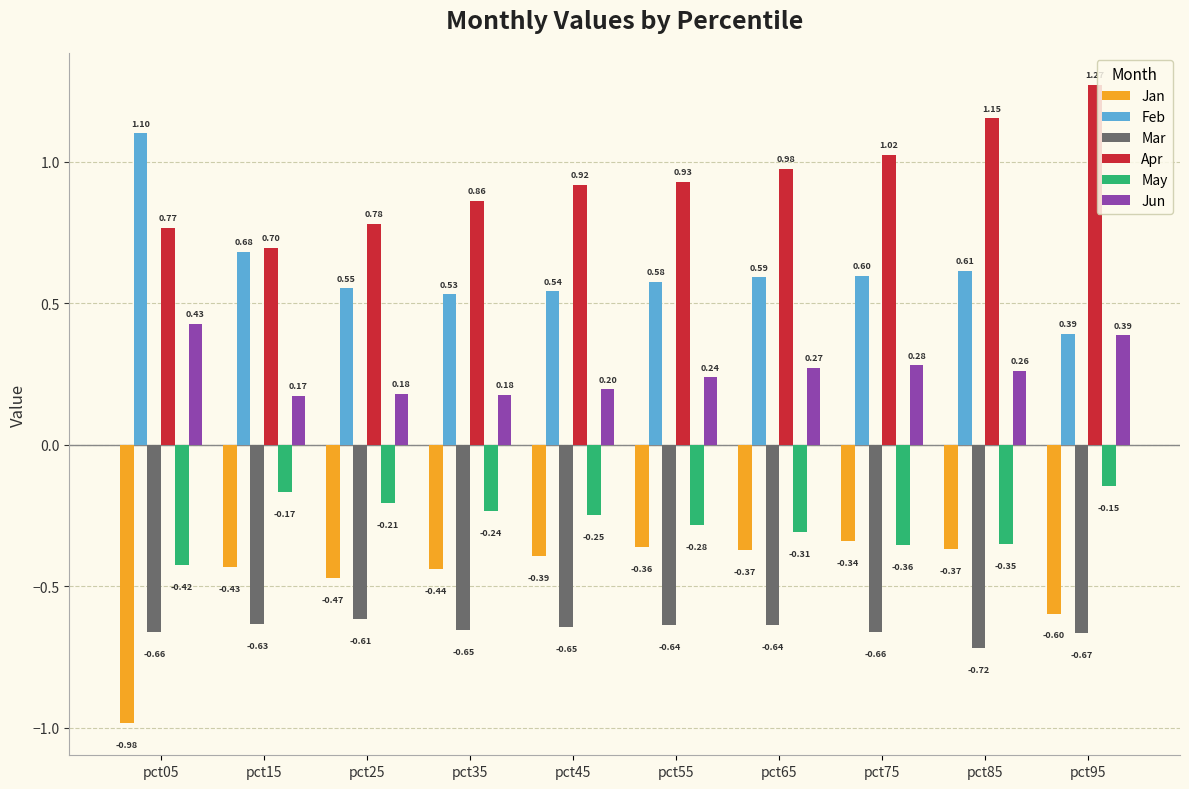

Which series changed the most between pct05 and pct65?

Jan